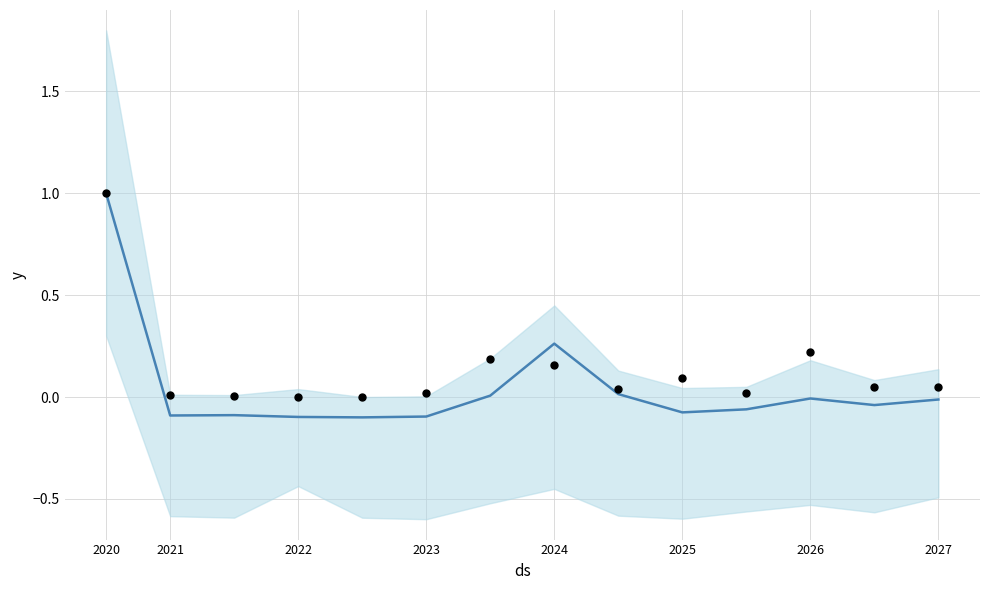

At how many categories does at least one series exceed 0?

13